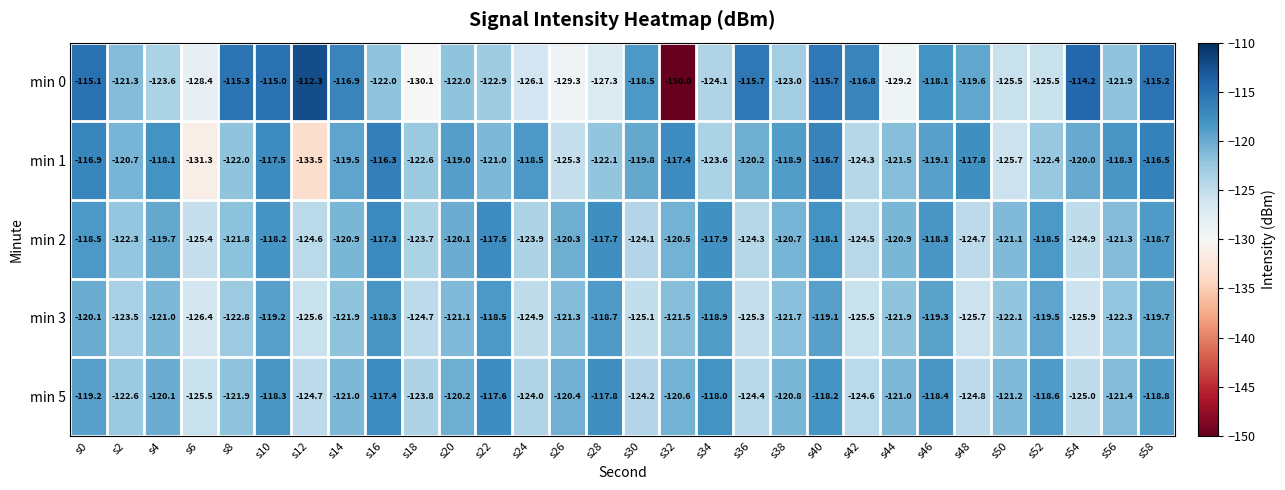

Rank the series by their maximum value, from lowest to highest.

min 3, min 5, min 2, min 1, min 0